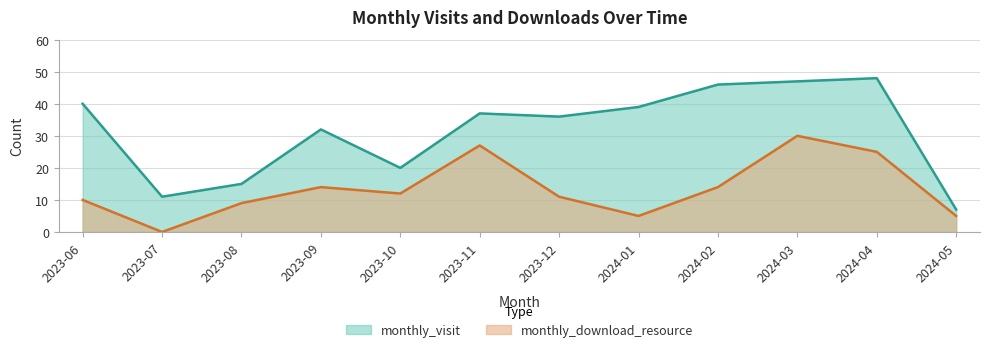

The monthly_download_resource series shows 5 at 2024-01. True or false?

True